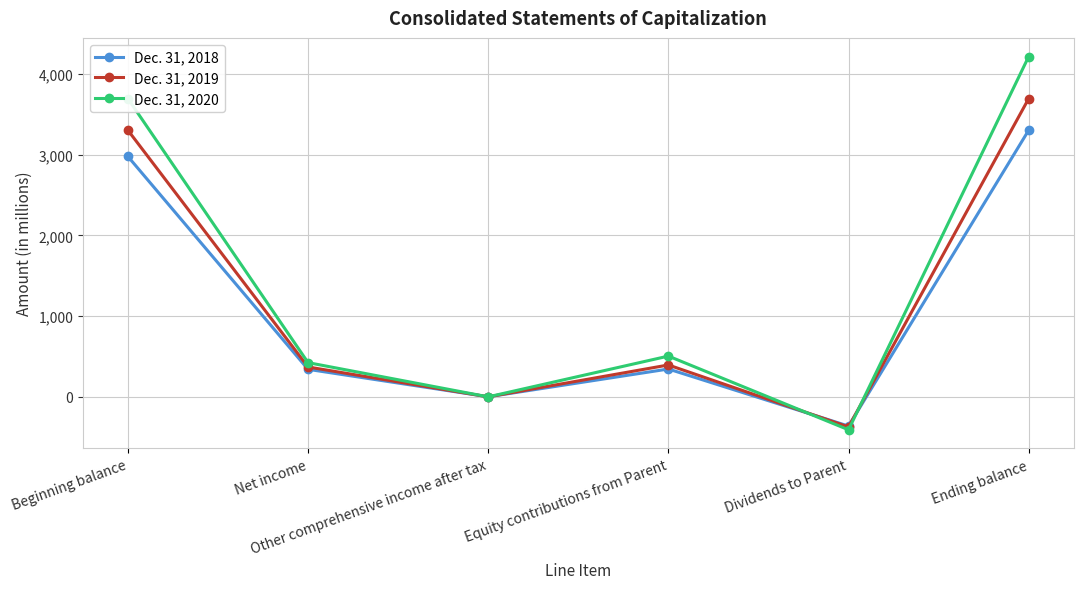

What position from the right is Equity contributions from Parent?

3